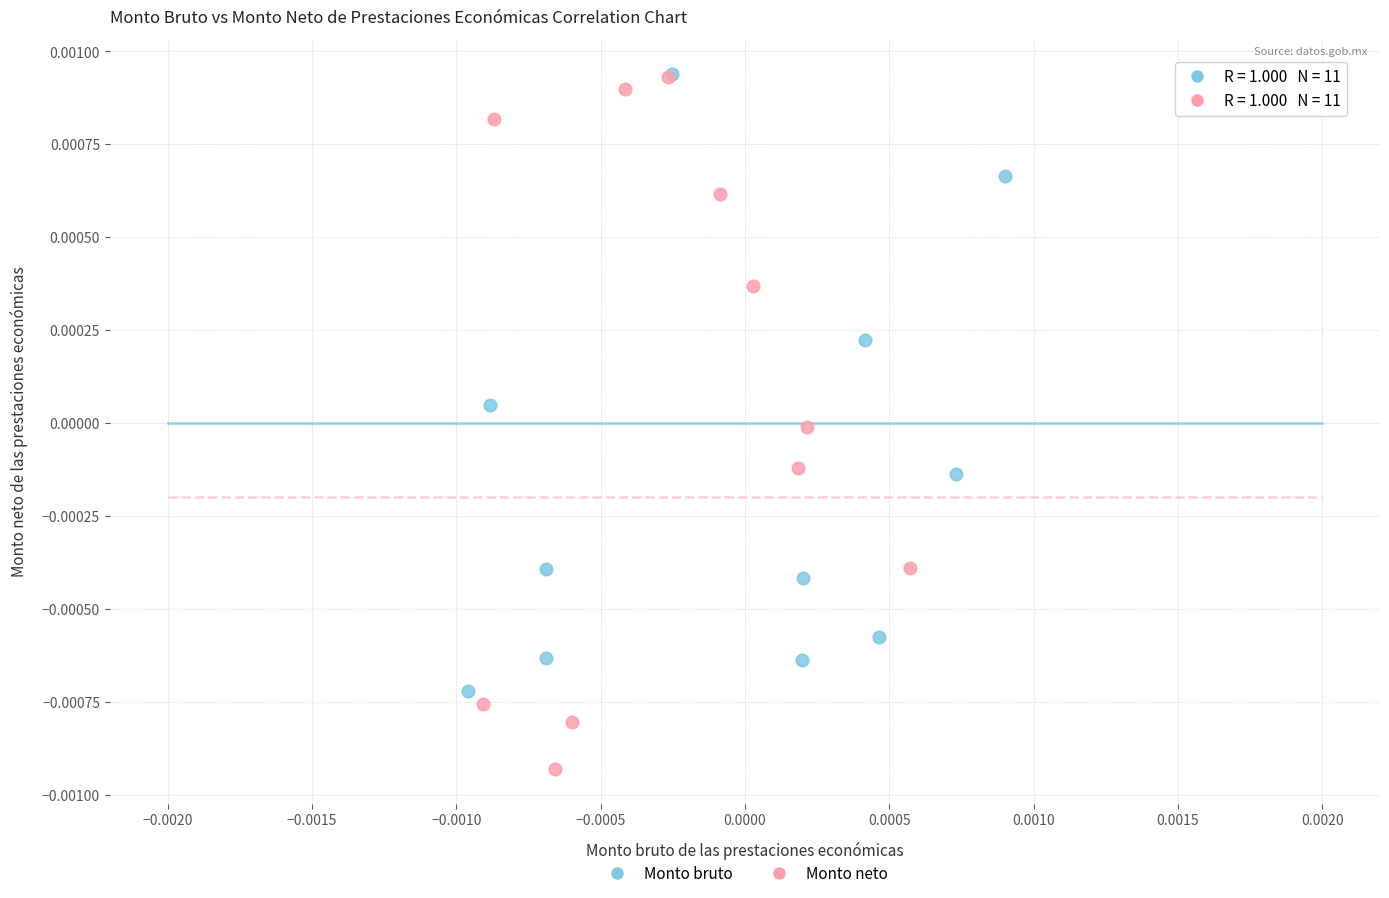

Which series has the widest spread of Y values?

Monto neto